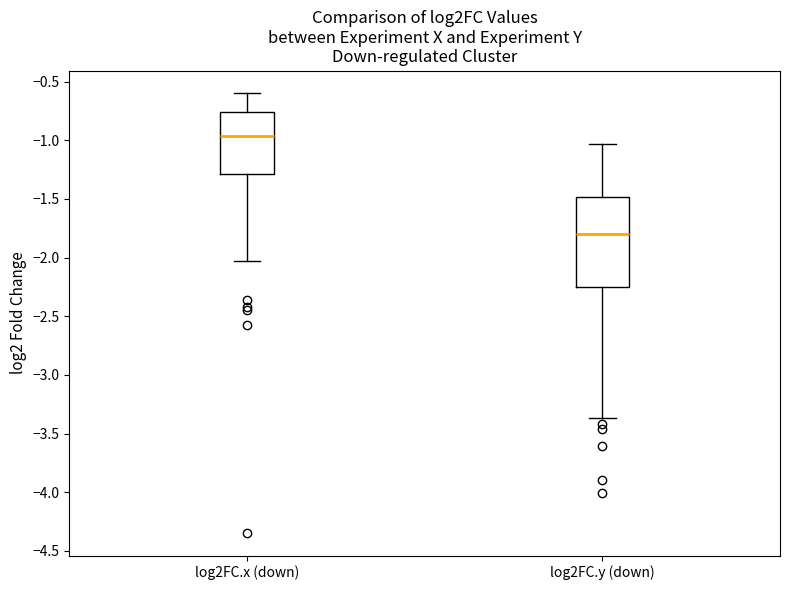

Which box is the tallest, from its lower edge to its upper edge?

log2FC.y (down)